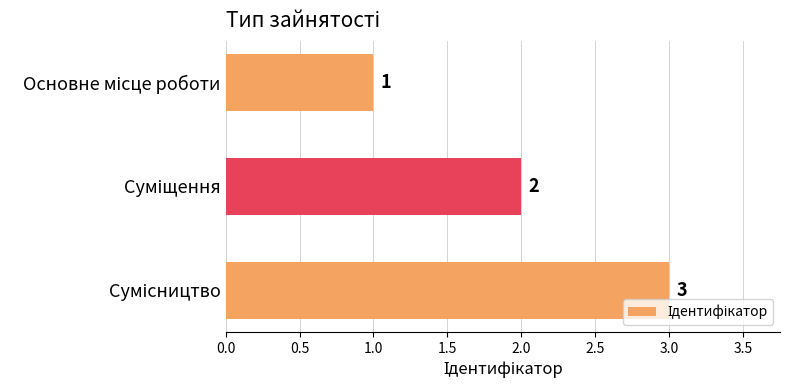

Count the values in the range 1 to 3.

3